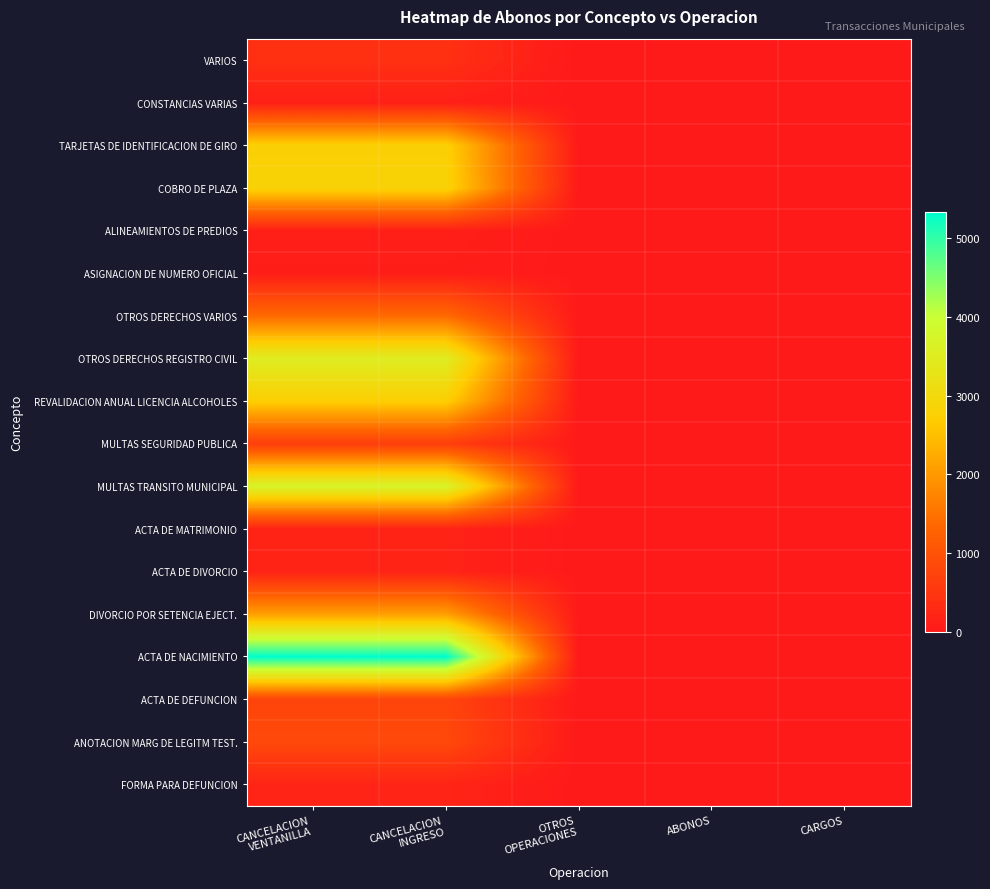

What is the total value across all series at CANCELACION
VENTANILLA?

27841.4